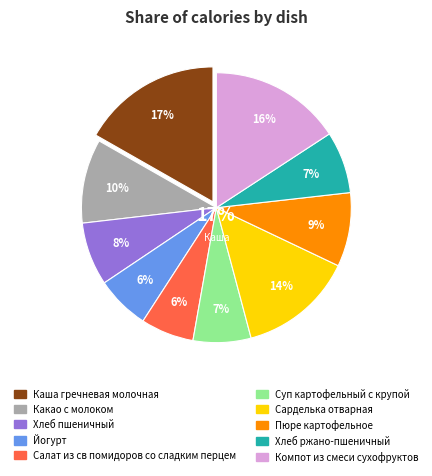

Rank the categories by value from lowest to highest.

Салат из св помидоров со сладким перцем, Йогурт, Суп картофельный с крупой, Хлеб ржано-пшеничный, Хлеб пшеничный, Пюре картофельное, Какао с молоком, Сарделька отварная, Компот из смеси сухофруктов, Каша гречневая молочная